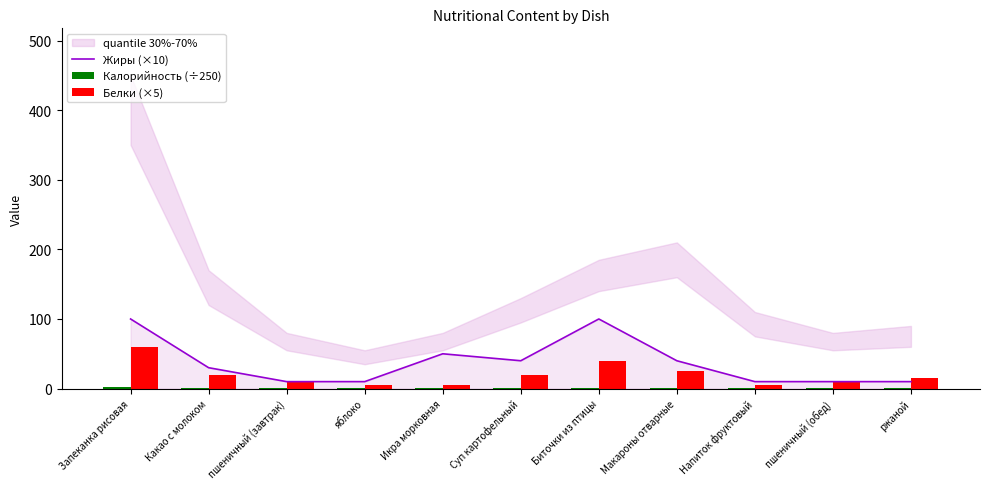

Reading left to right, transcribe all the data shown in this chart.

Жиры (×10): Запеканка рисовая=100.0	Какао с молоком=30.0	пшеничный (завтрак)=10.0	яблоко=10.0	Икра морковная=50.0	Суп картофельный=40.0	Биточки из птицы=100.0	Макароны отварные=40.0	Напиток фруктовый=10.0	пшеничный (обед)=10.0	ржаной=10.0
Калорийность (÷250): Запеканка рисовая=1.6	Какао с молоком=0.6	пшеничный (завтрак)=0.3	яблоко=0.2	Икра морковная=0.3	Суп картофельный=0.5	Биточки из птицы=0.7	Макароны отварные=0.8	Напиток фруктовый=0.4	пшеничный (обед)=0.3	ржаной=0.3
Белки (×5): Запеканка рисовая=60.0	Какао с молоком=20.0	пшеничный (завтрак)=10.0	яблоко=5.0	Икра морковная=5.0	Суп картофельный=20.0	Биточки из птицы=40.0	Макароны отварные=25.0	Напиток фруктовый=5.0	пшеничный (обед)=10.0	ржаной=15.0